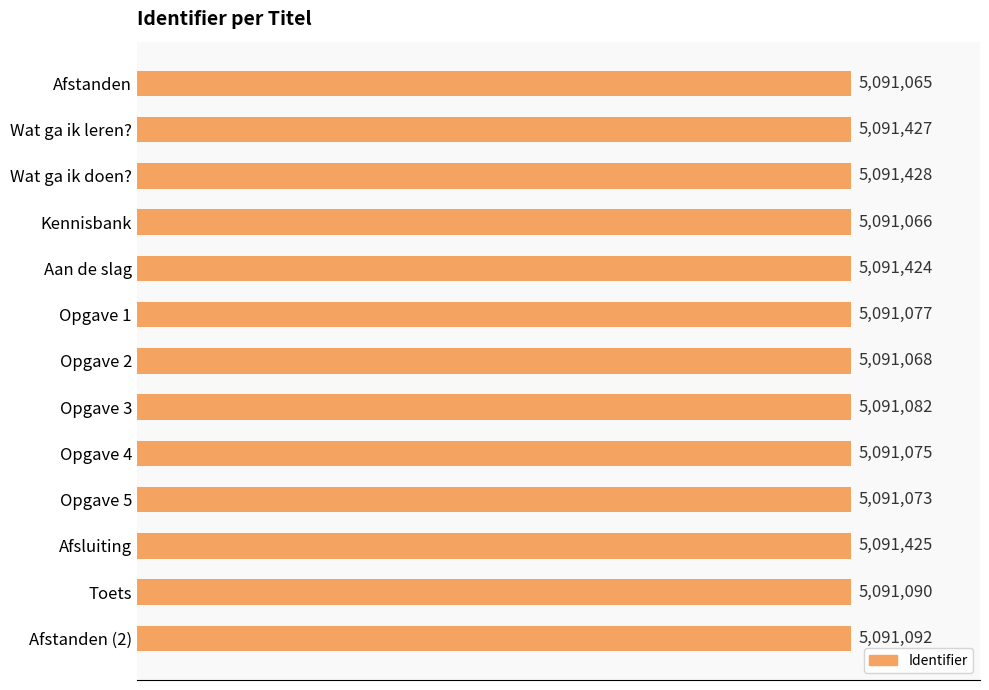

What is the difference between the maximum and minimum values?

363